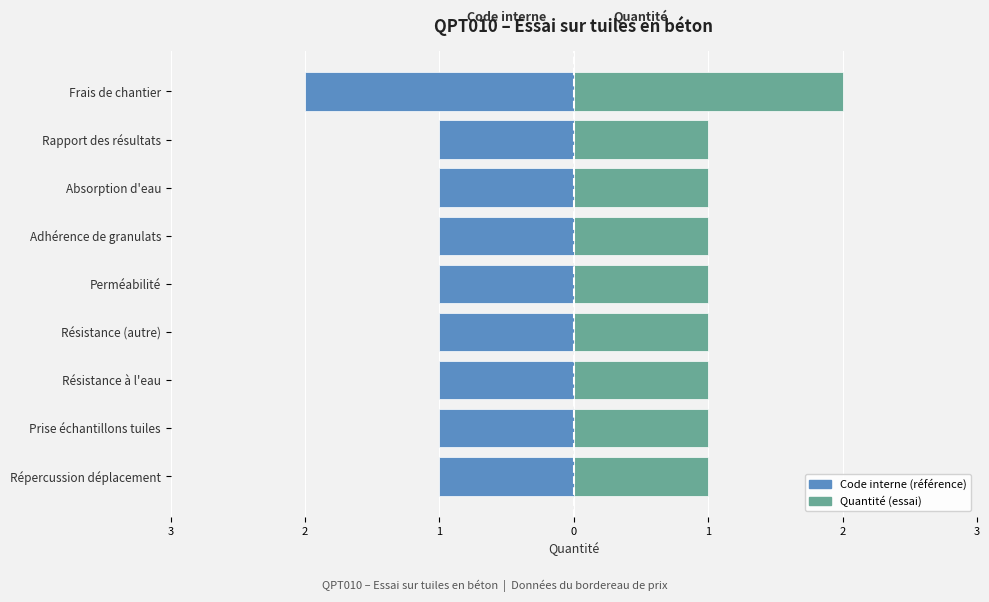

What are all the series names shown in the legend?

Code interne (référence), Quantité (essai)